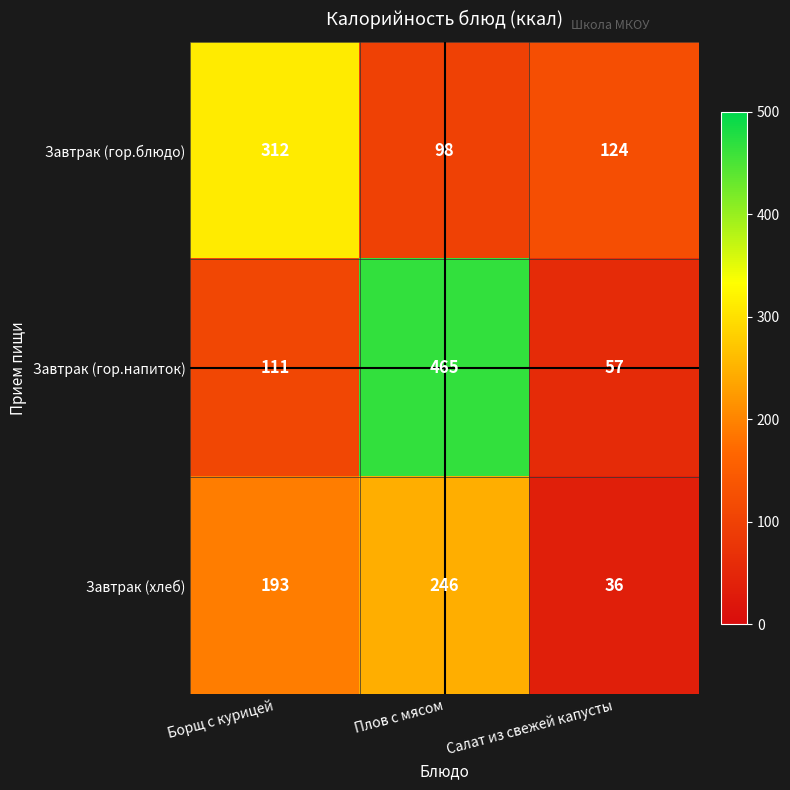

Which series has the largest total across all categories?

Завтрак (гор.напиток)